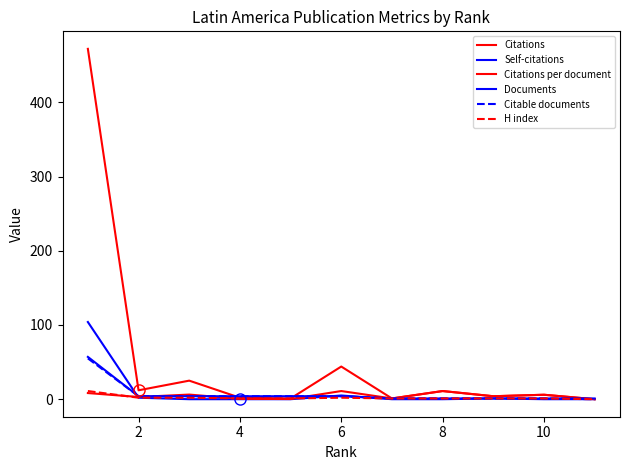

How many lines are shown in the chart?

6